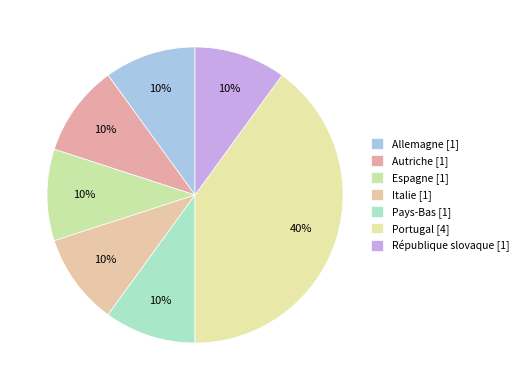

How many segments does this pie chart have?

7